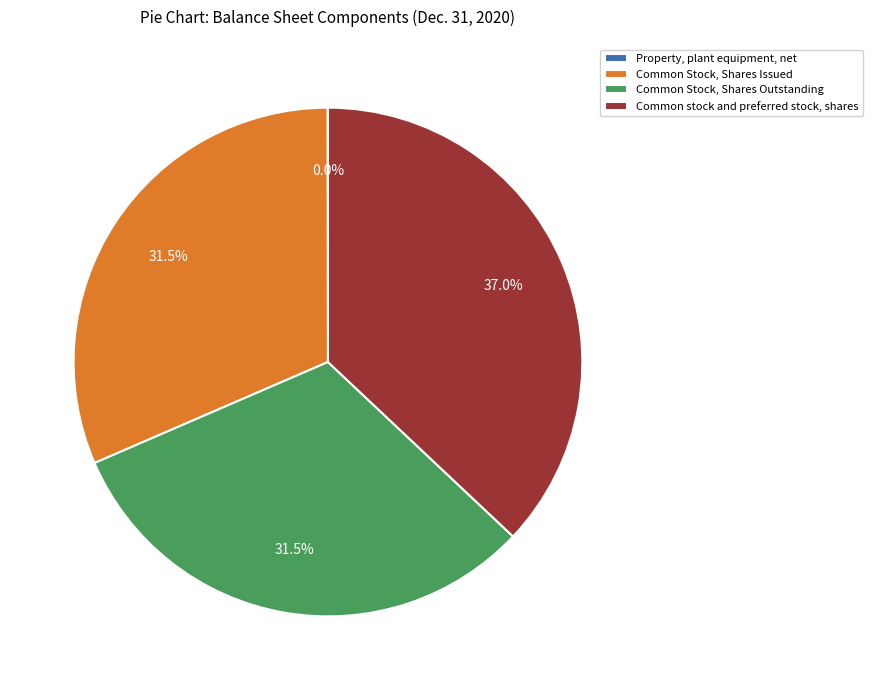

To the nearest percent, what is the difference between the largest and smallest slice percentages?

37%